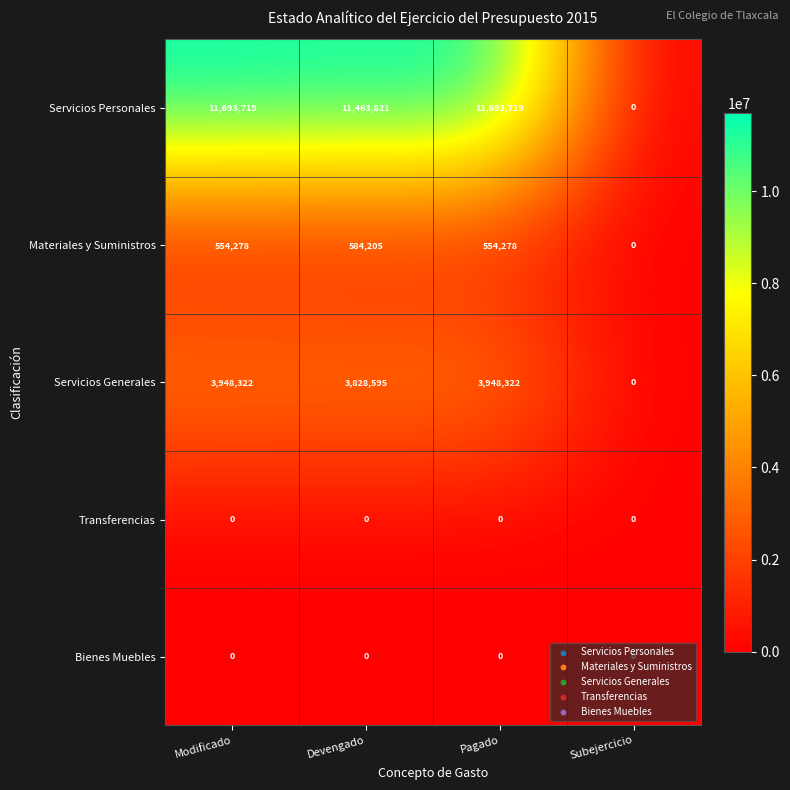

What is the sum of all Servicios Generales values?

11725239